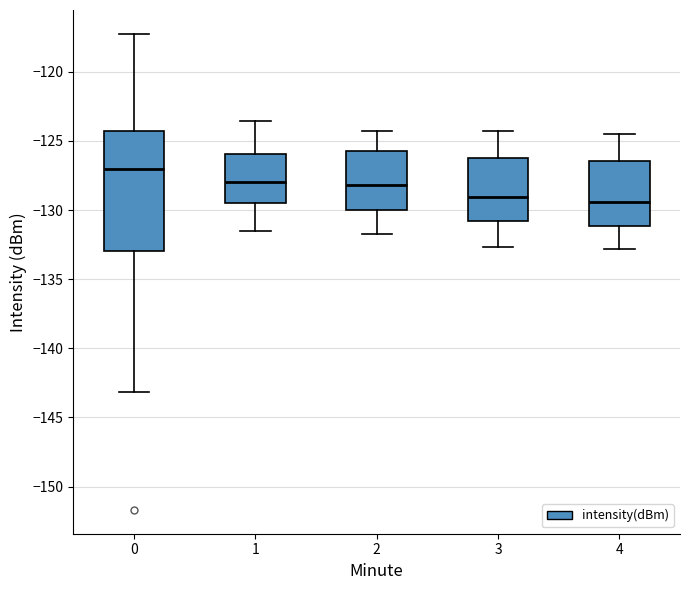

Where does the median line of the box at x = 2 sit on the y-axis? The values are not printed on the chart, so give them approximately, as read against the axis.

-128.0